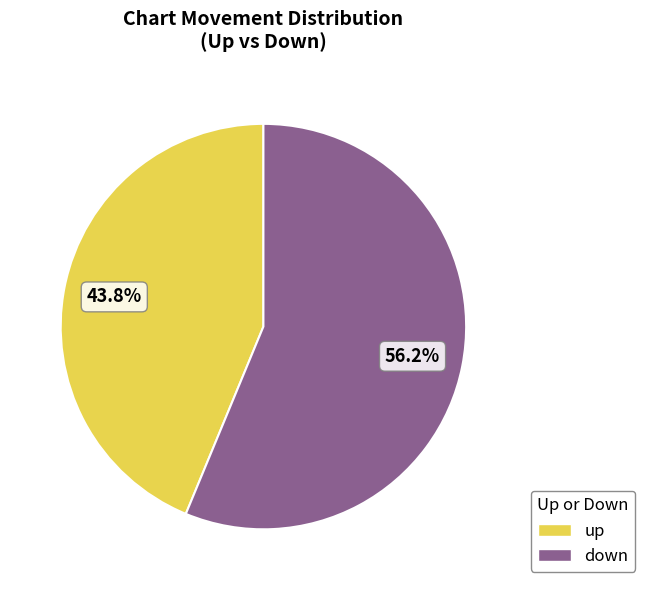

Which category has the smallest portion of the pie?

up